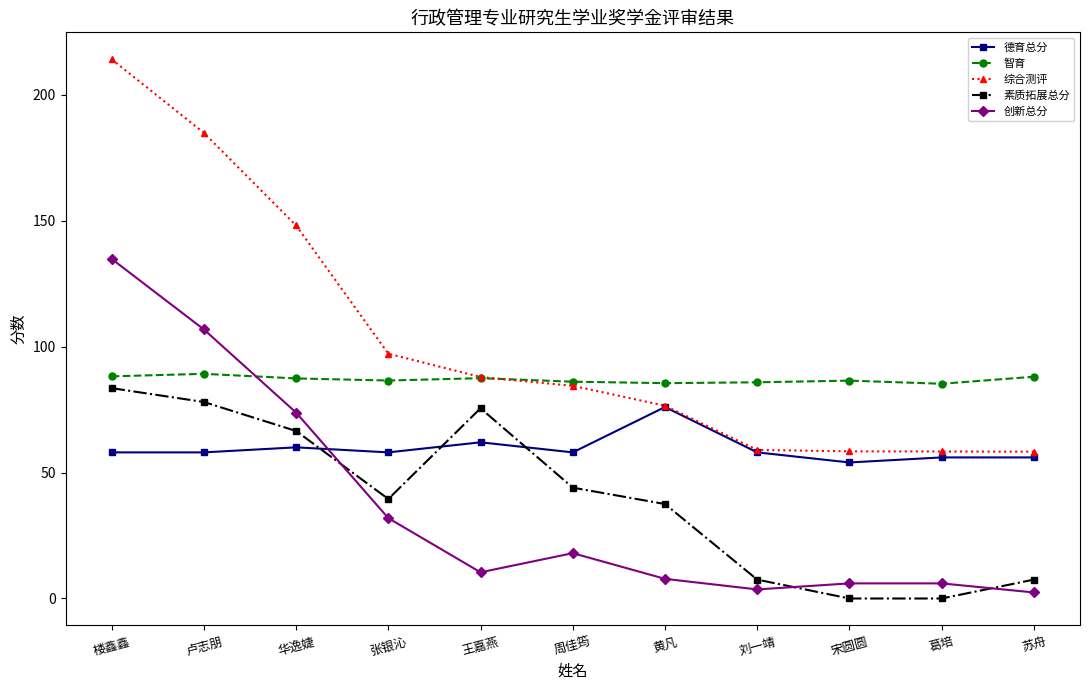

At which label does 创新总分 reach its peak?

楼鑫鑫